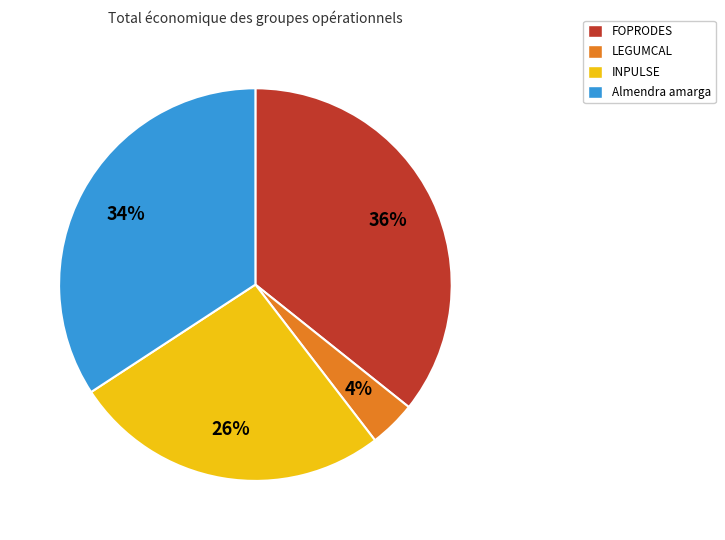

The FOPRODES slice represents 36% of the pie. True or false?

True